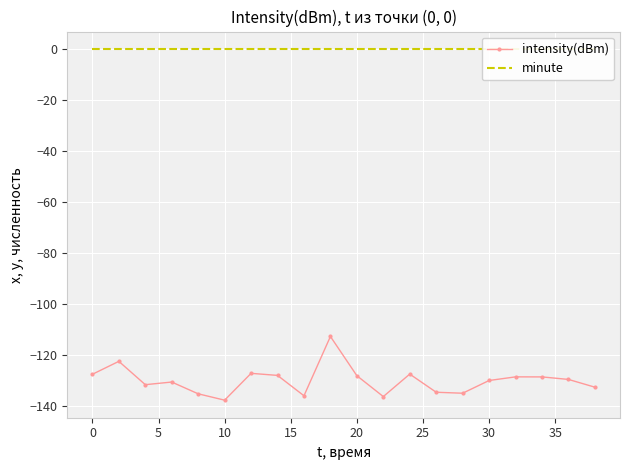

What is the spread (max minus min) of values at 10?

130.6